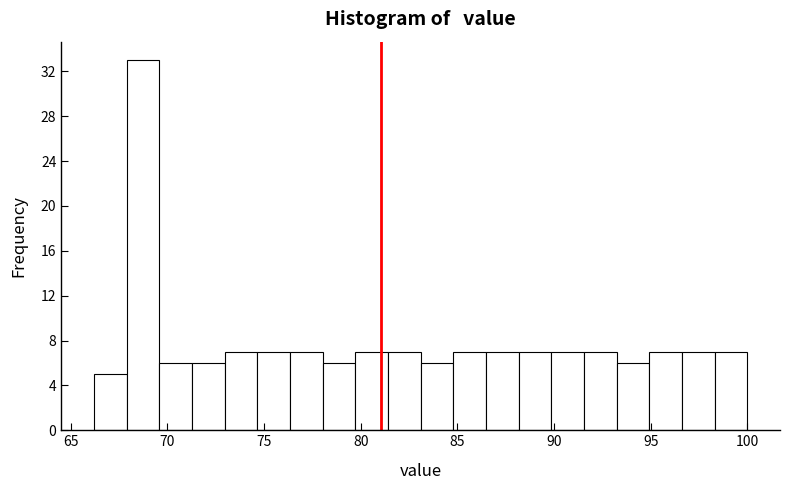

Around what value on the x-axis is the tallest bar? Give the approximate position of its centre, as read against the axis.

68.5